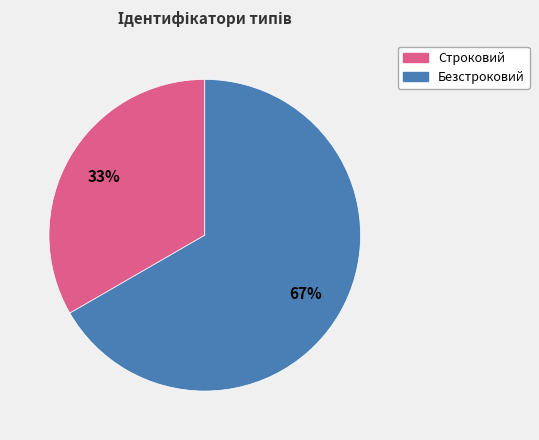

What percentage is the Безстроковий slice, to the nearest percent?

67%